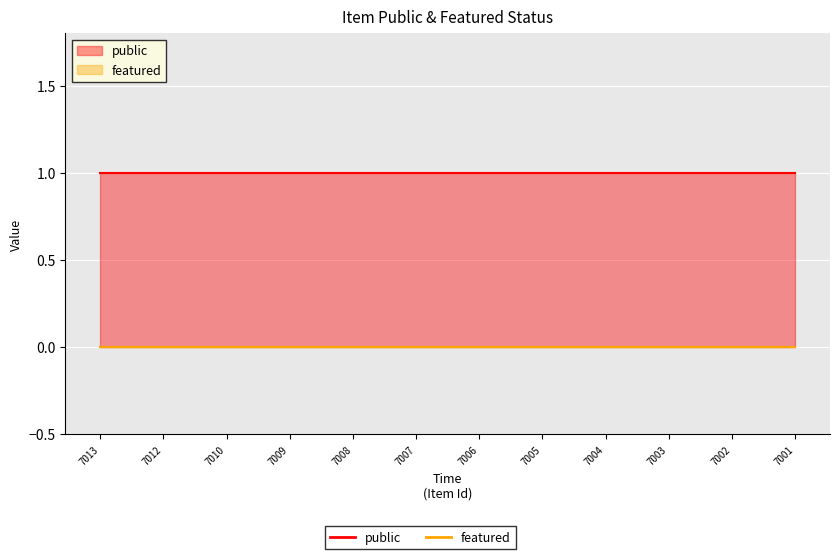

Reading left to right, extract all data points from this chart.

public: 7013=1	7012=1	7010=1	7009=1	7008=1	7007=1	7006=1	7005=1	7004=1	7003=1	7002=1	7001=1
featured: 7013=0	7012=0	7010=0	7009=0	7008=0	7007=0	7006=0	7005=0	7004=0	7003=0	7002=0	7001=0